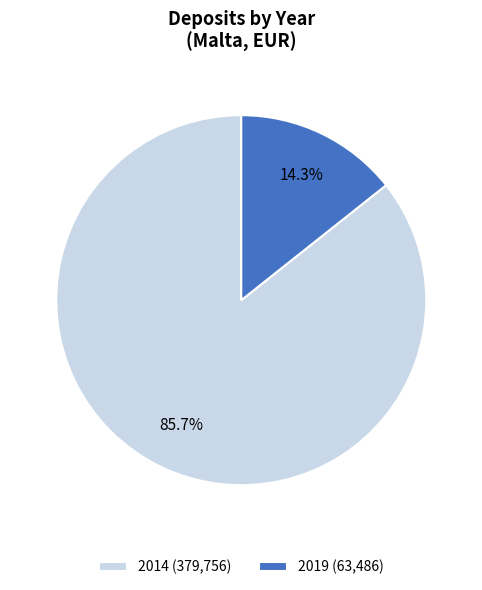

Which has a higher value, 2014 (379,756) or 2019 (63,486)?

2014 (379,756)